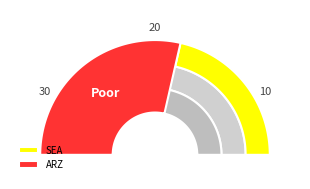

To the nearest percent, what is the average slice percentage?

50%